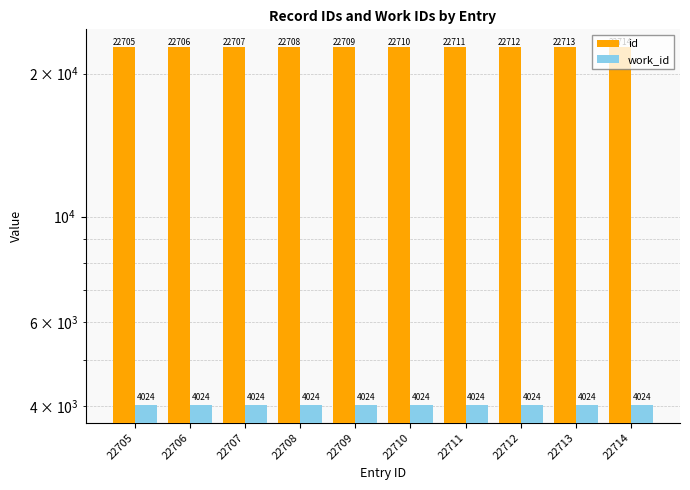

What is the minimum value shown in the chart?

4024